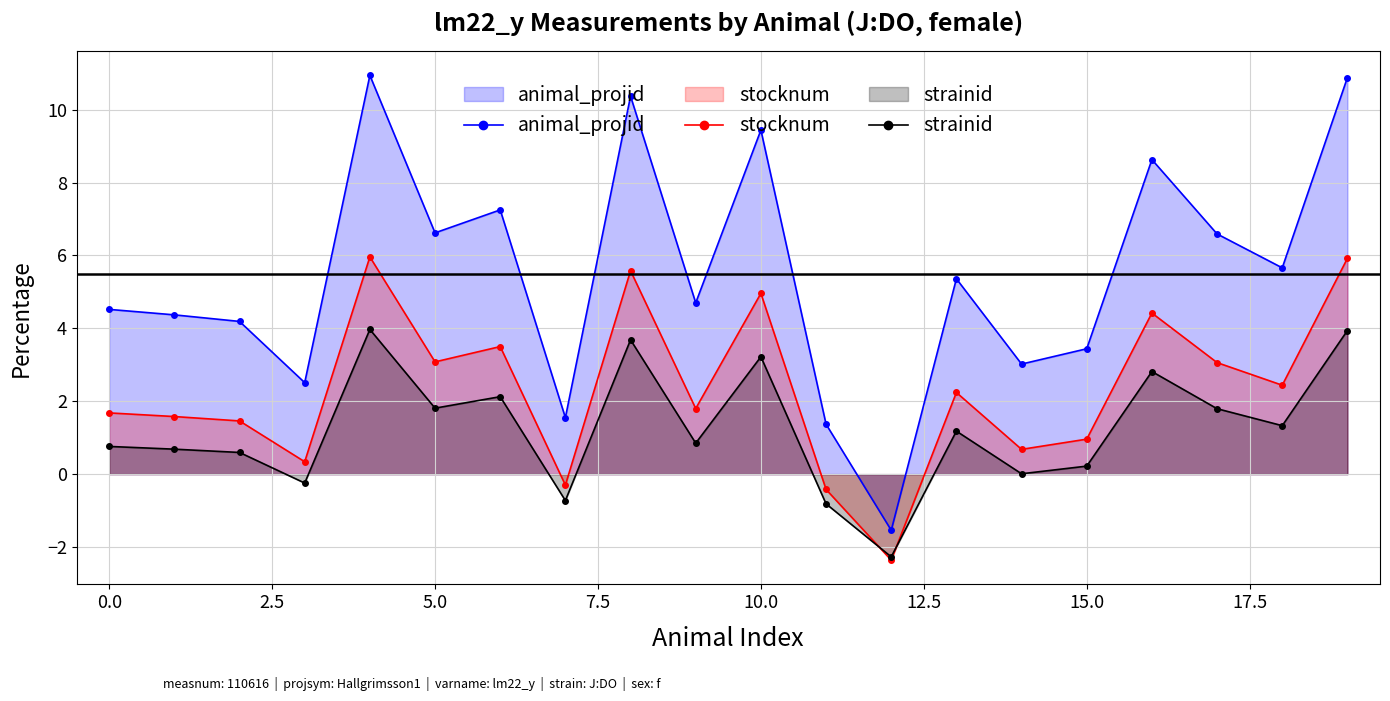

At how many categories does at least one series exceed 10?

3